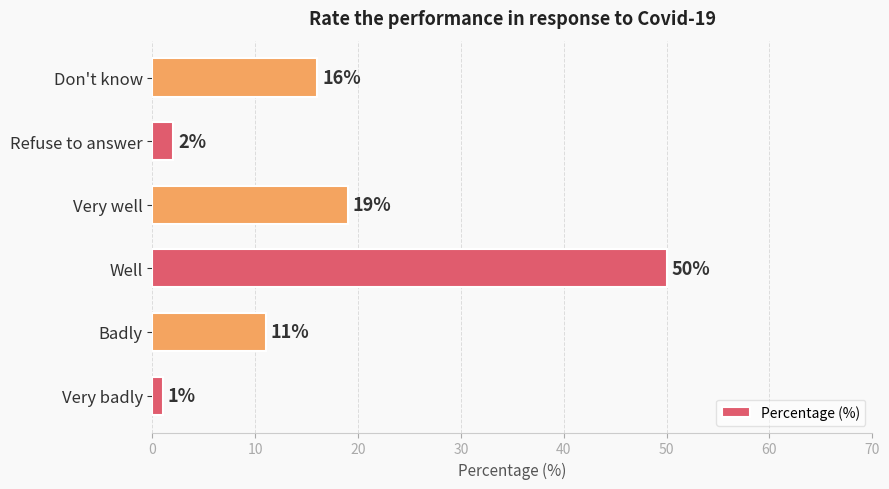

At which label is the value closest to 25?

Very well